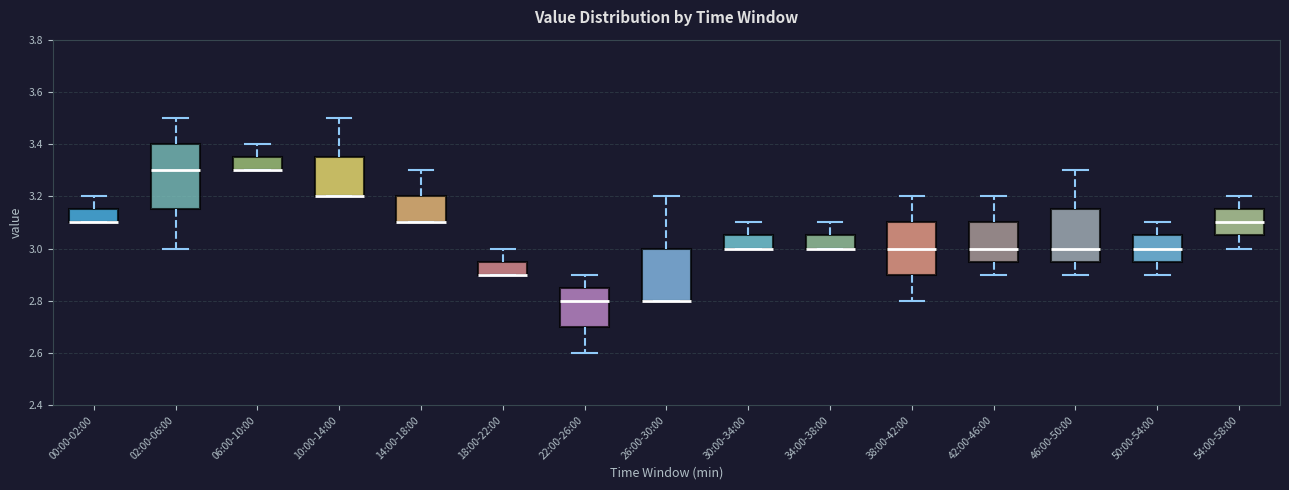

Reading left to right, transcribe this box plot: for each box, give where its median line is, the range the box spans, and where its two whiskers end, as read against the y-axis. The values are not printed on the chart, so give them approximately, as read against the axis.

00:00-02:00: median 3.10 (drawn on the box's lower edge), box 3.10 to 3.16, whiskers 3.10 to 3.20
02:00-06:00: median 3.30, box 3.16 to 3.40, whiskers 3.00 to 3.50
06:00-10:00: median 3.30 (drawn on the box's lower edge), box 3.30 to 3.36, whiskers 3.30 to 3.40
10:00-14:00: median 3.20 (drawn on the box's lower edge), box 3.20 to 3.36, whiskers 3.20 to 3.50
14:00-18:00: median 3.10 (drawn on the box's lower edge), box 3.10 to 3.20, whiskers 3.10 to 3.30
18:00-22:00: median 2.90 (drawn on the box's lower edge), box 2.90 to 2.96, whiskers 2.90 to 3.00
22:00-26:00: median 2.80, box 2.70 to 2.86, whiskers 2.60 to 2.90
26:00-30:00: median 2.80 (drawn on the box's lower edge), box 2.80 to 3.00, whiskers 2.80 to 3.20
30:00-34:00: median 3.00 (drawn on the box's lower edge), box 3.00 to 3.06, whiskers 3.00 to 3.10
34:00-38:00: median 3.00 (drawn on the box's lower edge), box 3.00 to 3.06, whiskers 3.00 to 3.10
38:00-42:00: median 3.00, box 2.90 to 3.10, whiskers 2.80 to 3.20
42:00-46:00: median 3.00, box 2.96 to 3.10, whiskers 2.90 to 3.20
46:00-50:00: median 3.00, box 2.96 to 3.16, whiskers 2.90 to 3.30
50:00-54:00: median 3.00, box 2.96 to 3.06, whiskers 2.90 to 3.10
54:00-58:00: median 3.10, box 3.06 to 3.16, whiskers 3.00 to 3.20